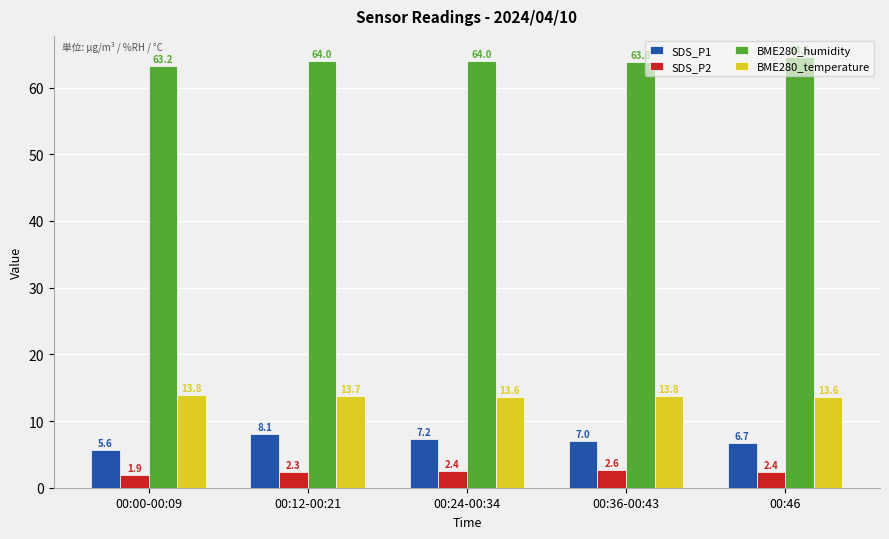

List the series in order of their peak value, highest first.

BME280_humidity, BME280_temperature, SDS_P1, SDS_P2